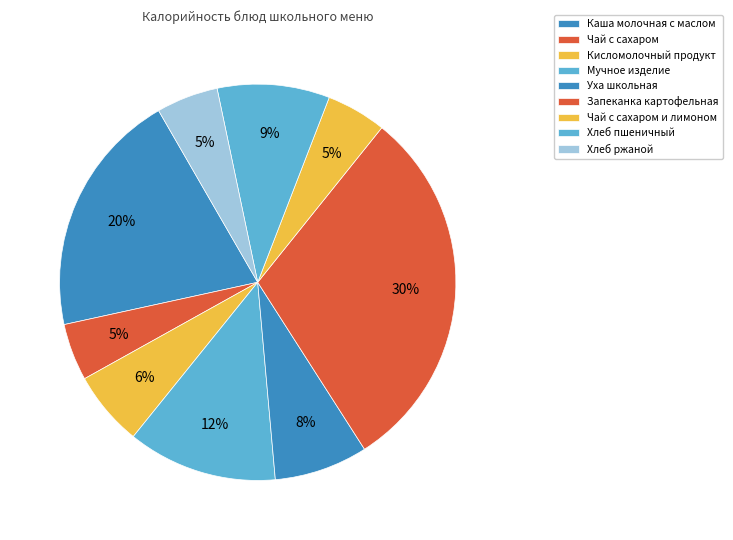

Do Чай с сахаром and Хлеб ржаной together represent more than half of the pie?

No